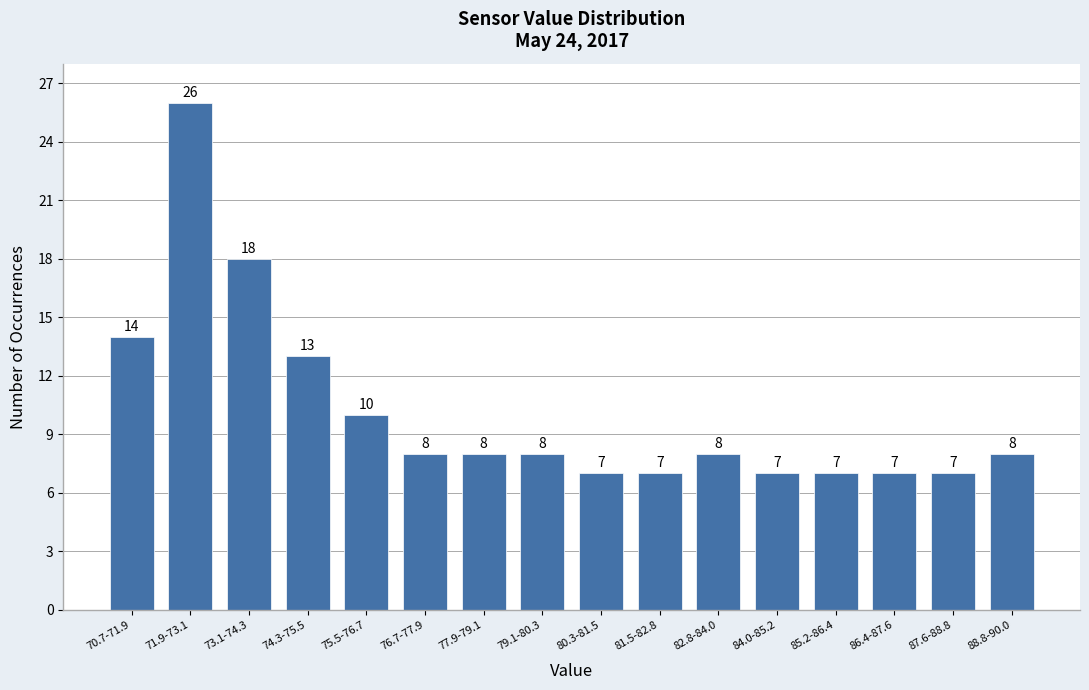

Reading right to left, transcribe all the data shown in this chart.

88.8-90.0=8	87.6-88.8=7	86.4-87.6=7	85.2-86.4=7	84.0-85.2=7	82.8-84.0=8	81.5-82.8=7	80.3-81.5=7	79.1-80.3=8	77.9-79.1=8	76.7-77.9=8	75.5-76.7=10	74.3-75.5=13	73.1-74.3=18	71.9-73.1=26	70.7-71.9=14